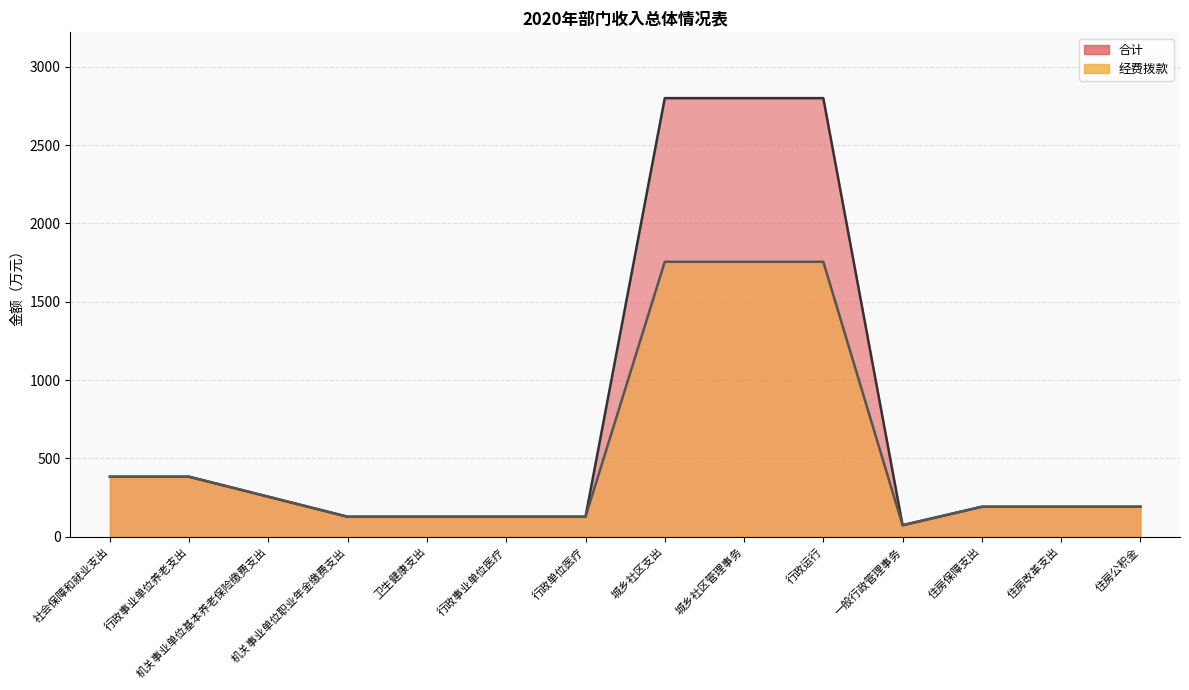

At how many categories does at least one series exceed 1916?

3